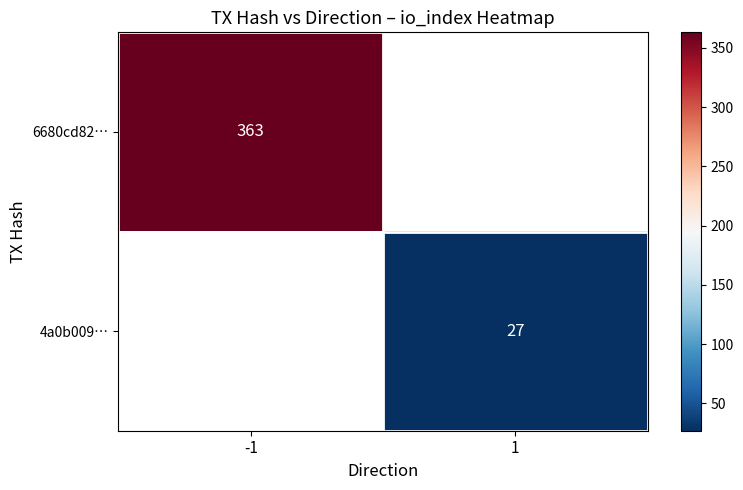

The value of 6680cd82… at -1 is 363. True or false?

True